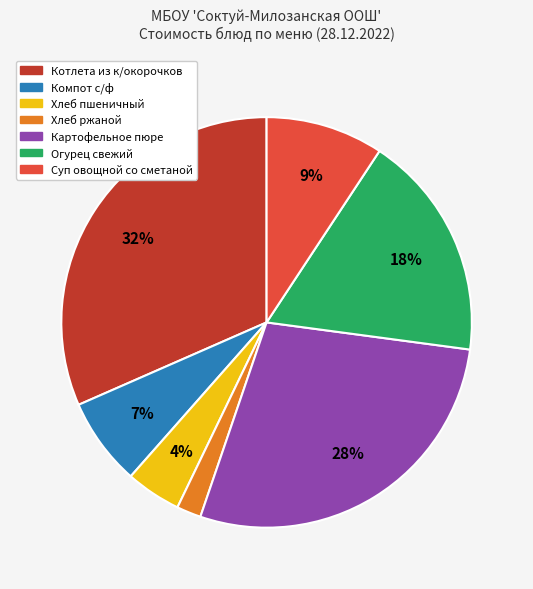

To the nearest percent, what is the difference between the largest and smallest slice percentages?

30%